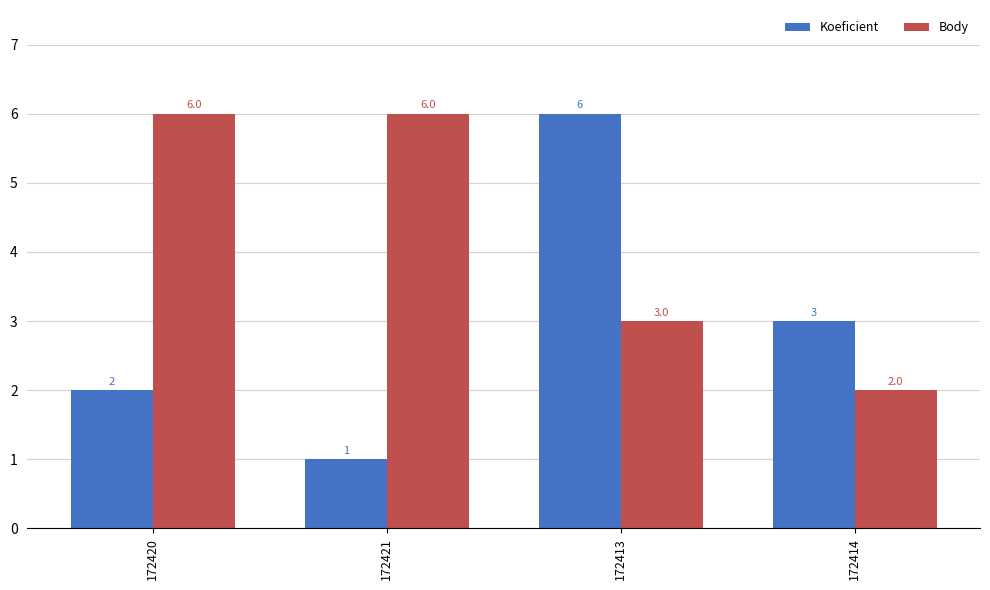

What is the greatest value displayed?

6